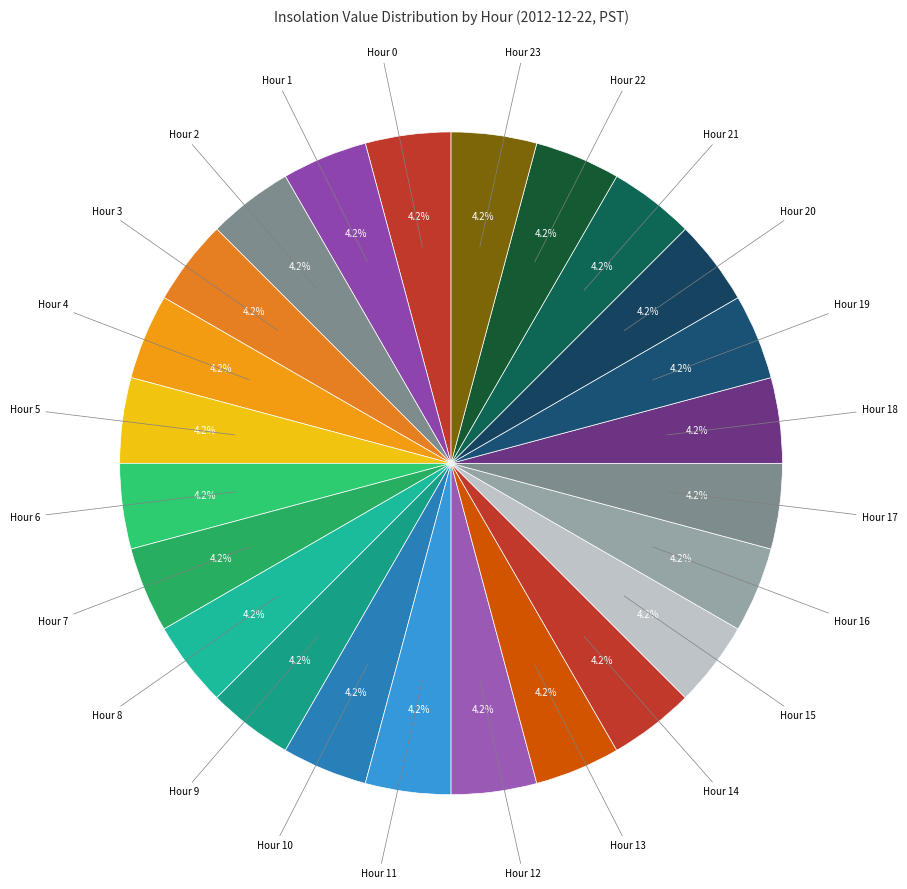

Which category has the smallest portion of the pie?

Hour 0